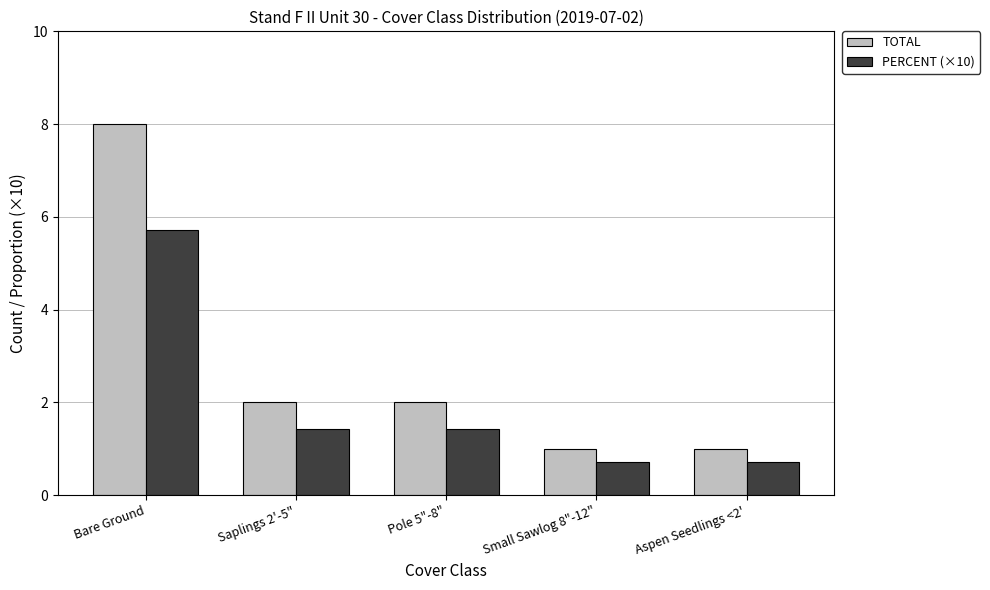

What is the difference between the maximum and minimum values in the PERCENT (×10) series?

5.0